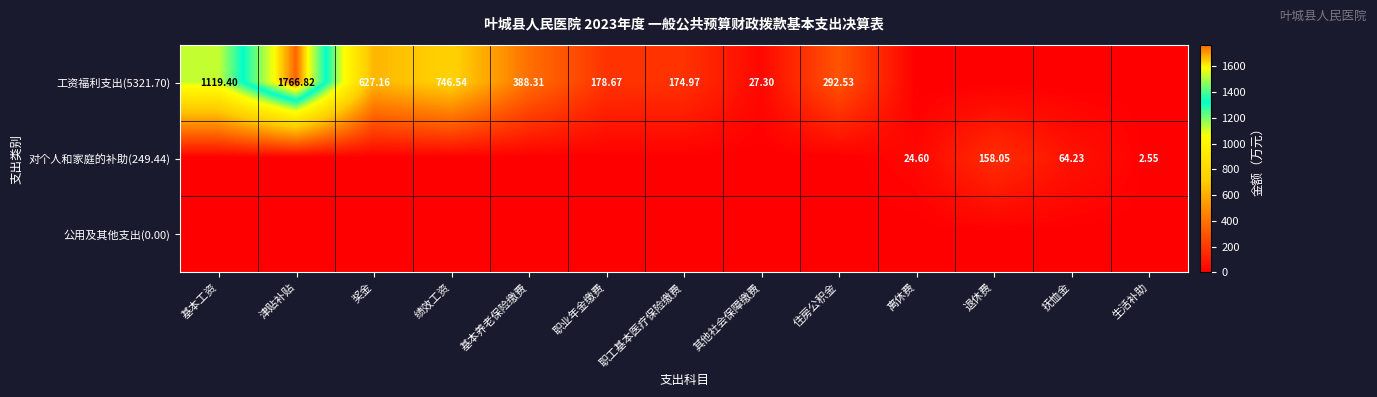

How many data points in 工资福利支出(5321.70) are less than 178?

6